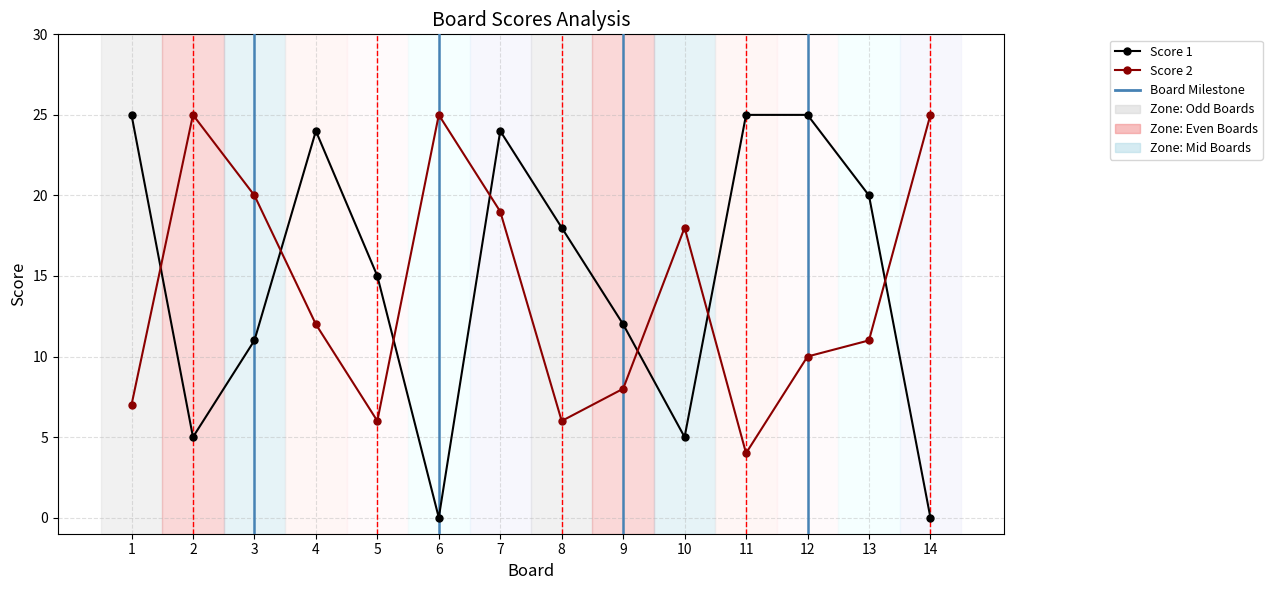

What is the greatest value displayed?

25